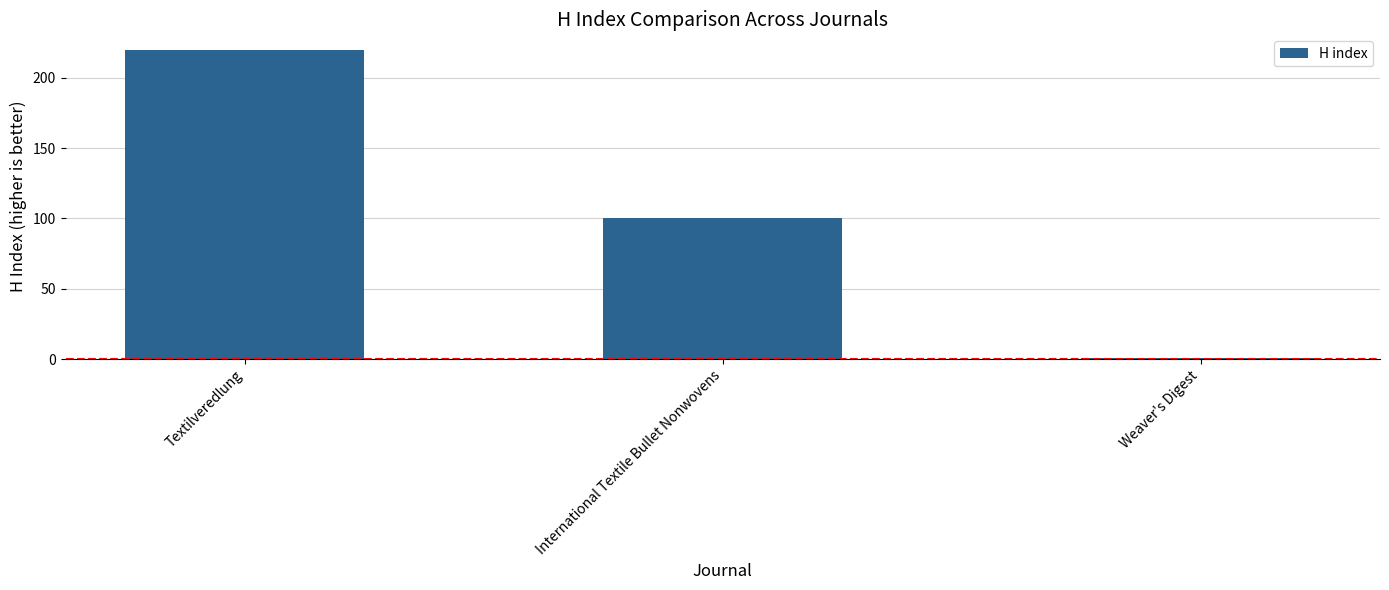

The value at International Textile Bullet Nonwovens is 141. True or false?

False